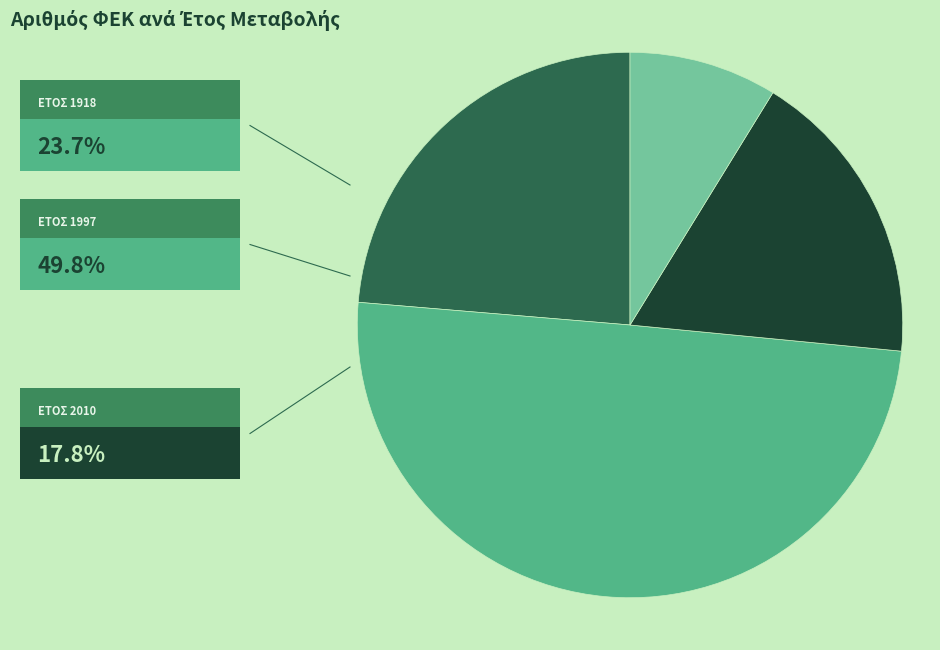

Which category has the biggest portion of the pie?

1997